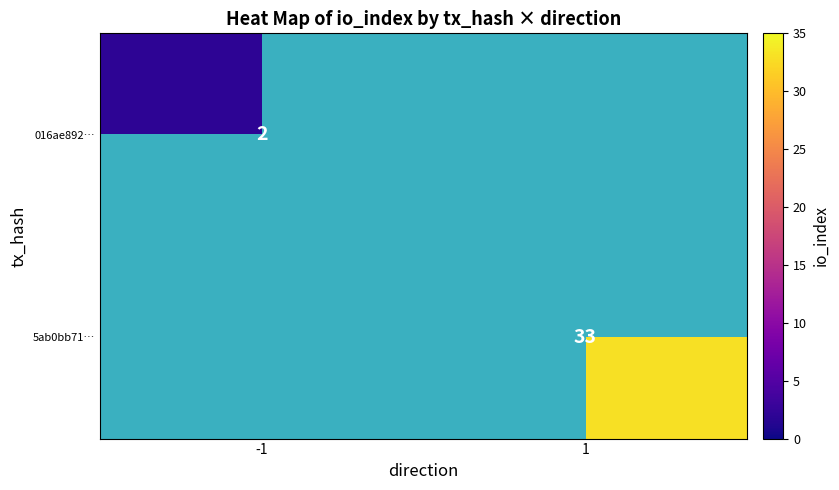

Is it true that 016ae892… equals 2 at -1?

True